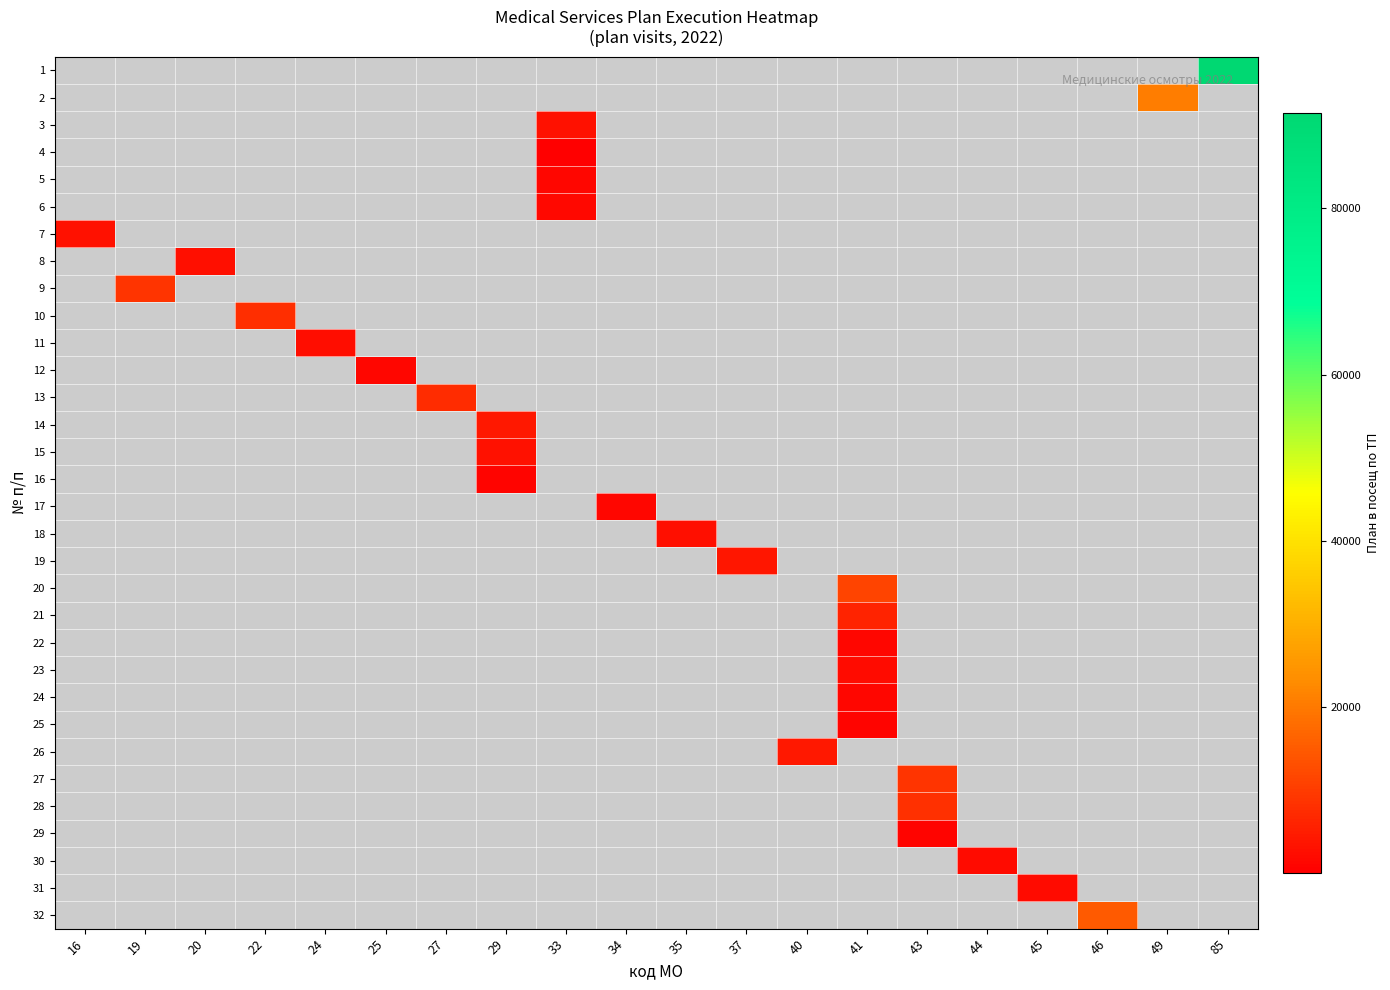

Which has a higher value, 44 or 40?

40